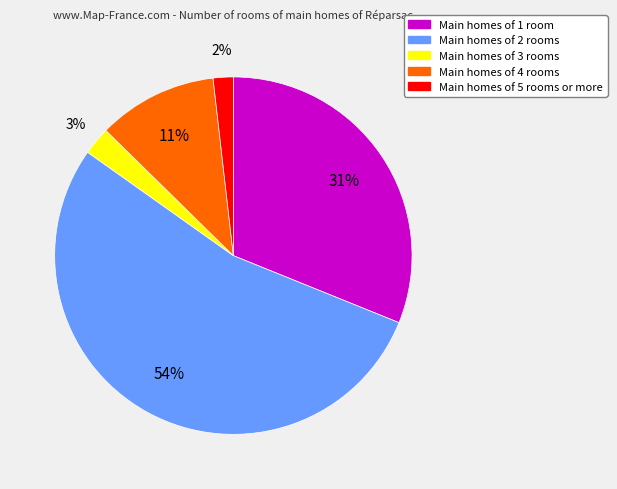

To the nearest percent, what is the average slice percentage?

20%